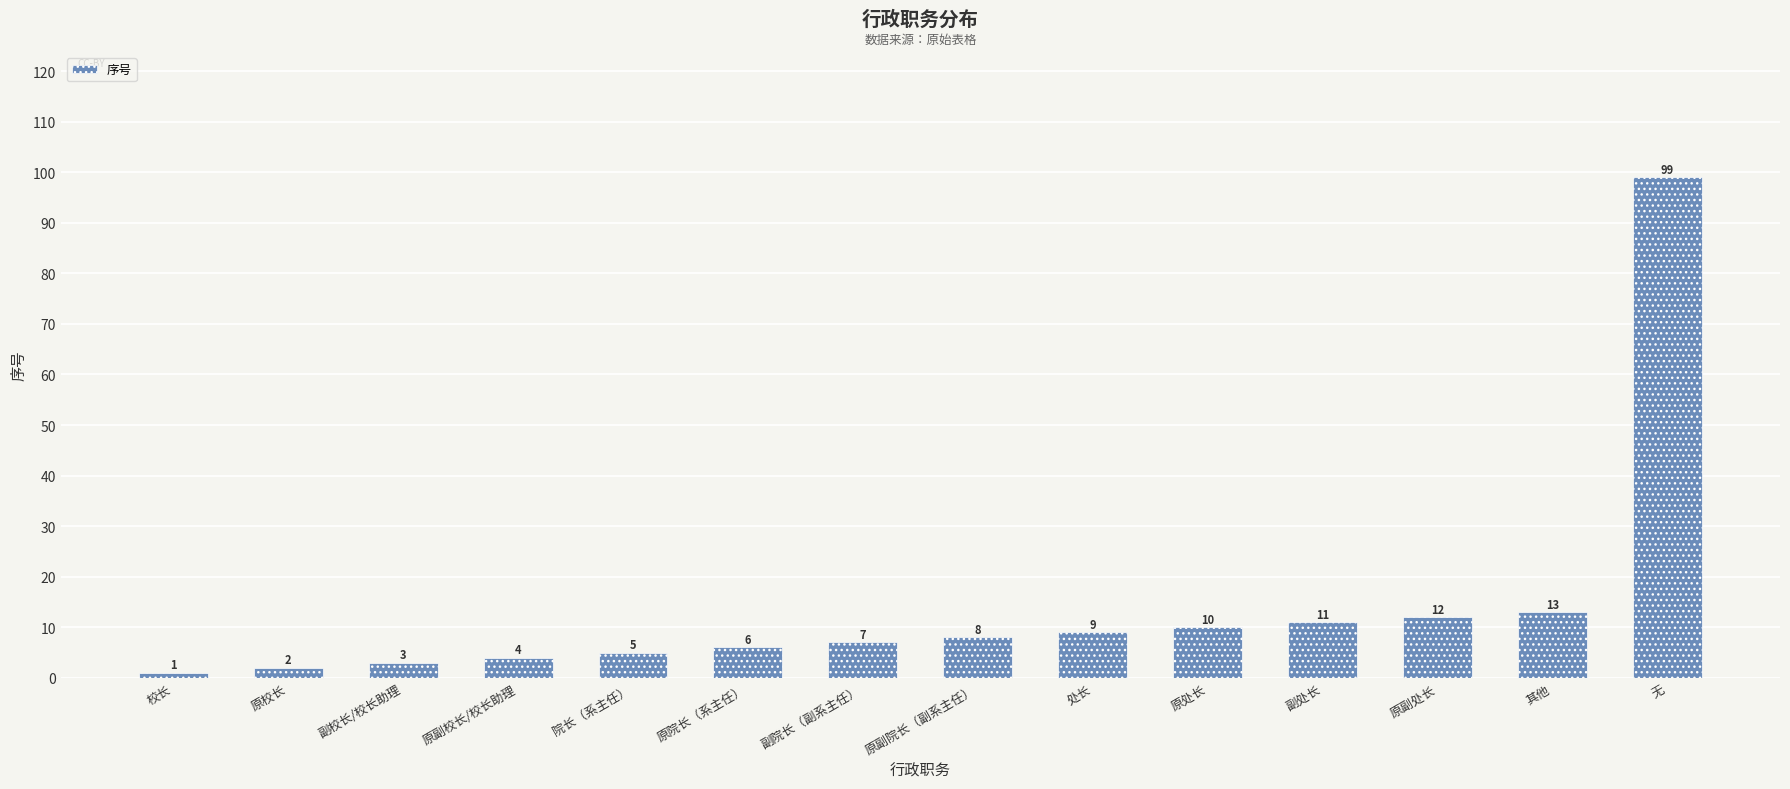

What is the smallest value displayed?

1